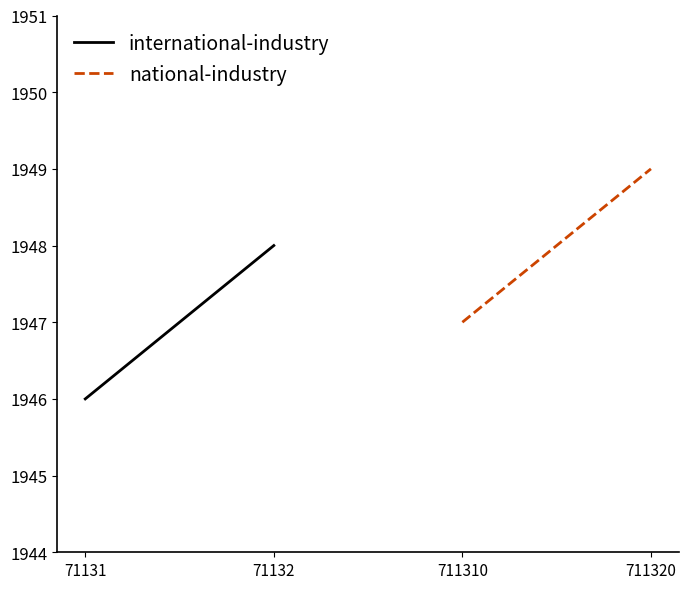

What is the value of the international-industry point at the 1st from the left?

1946